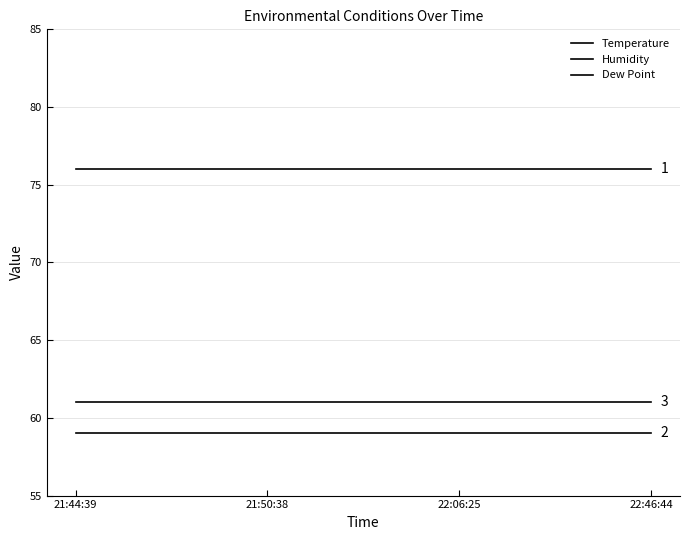

Is the value of Dew Point at 21:50:38 greater than the value of Temperature at 22:46:44?

No